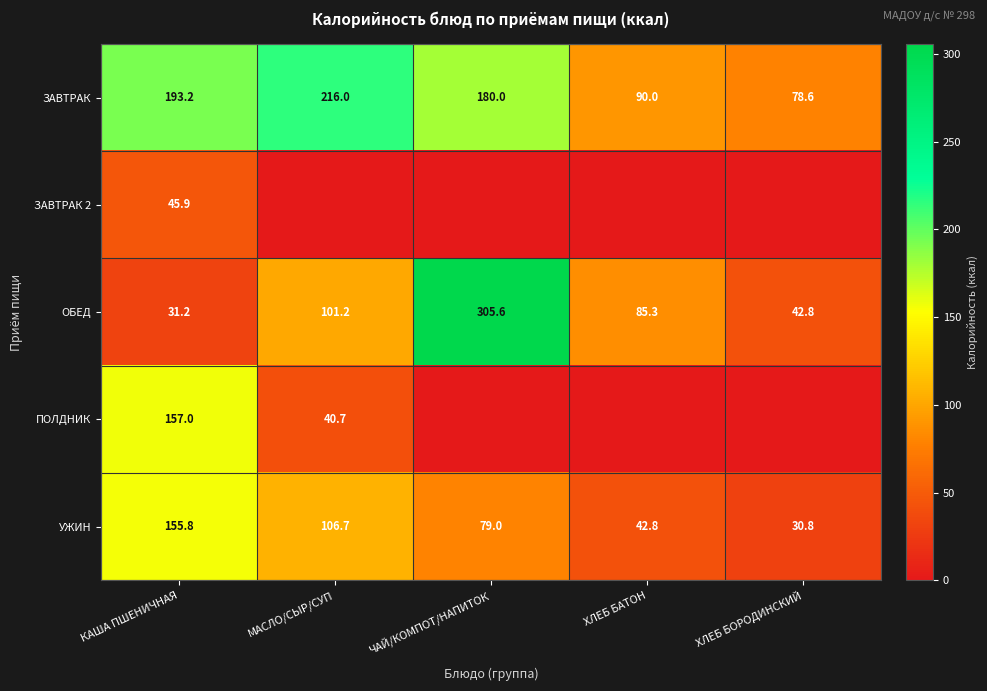

What is the lowest value of the ЗАВТРАК series?

78.6